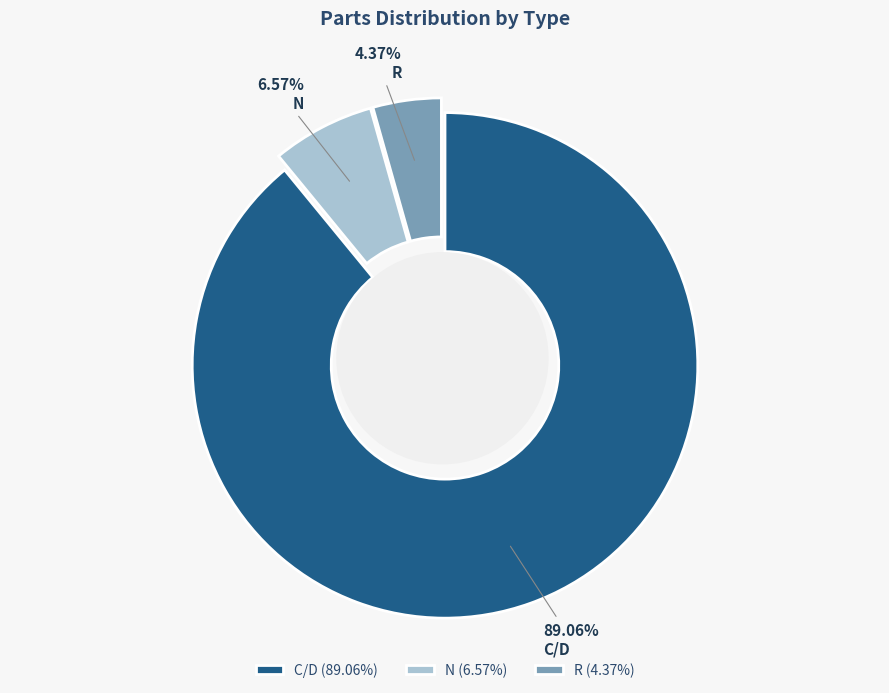

Is it true that C/D is 89% of the pie?

True